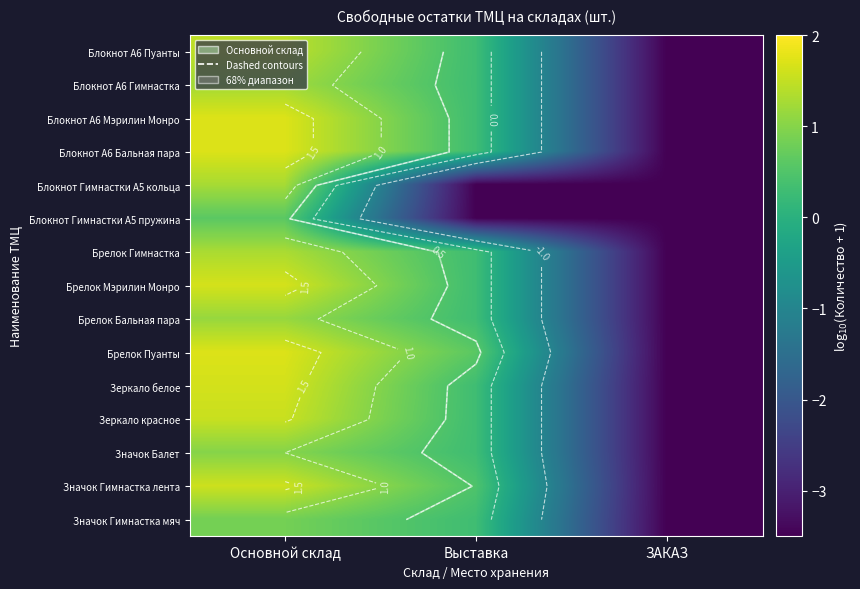

What is the difference between the highest and lowest values at Выставка?

4.1